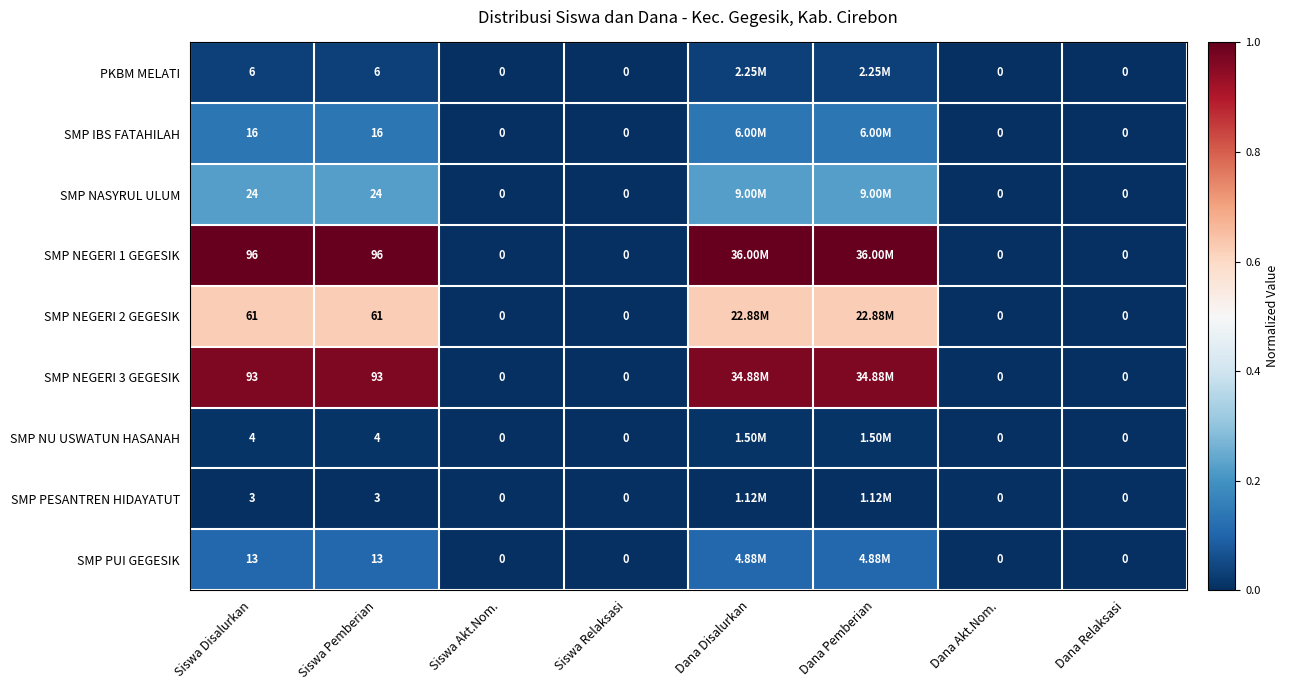

What is the maximum value shown in the chart?

1.0